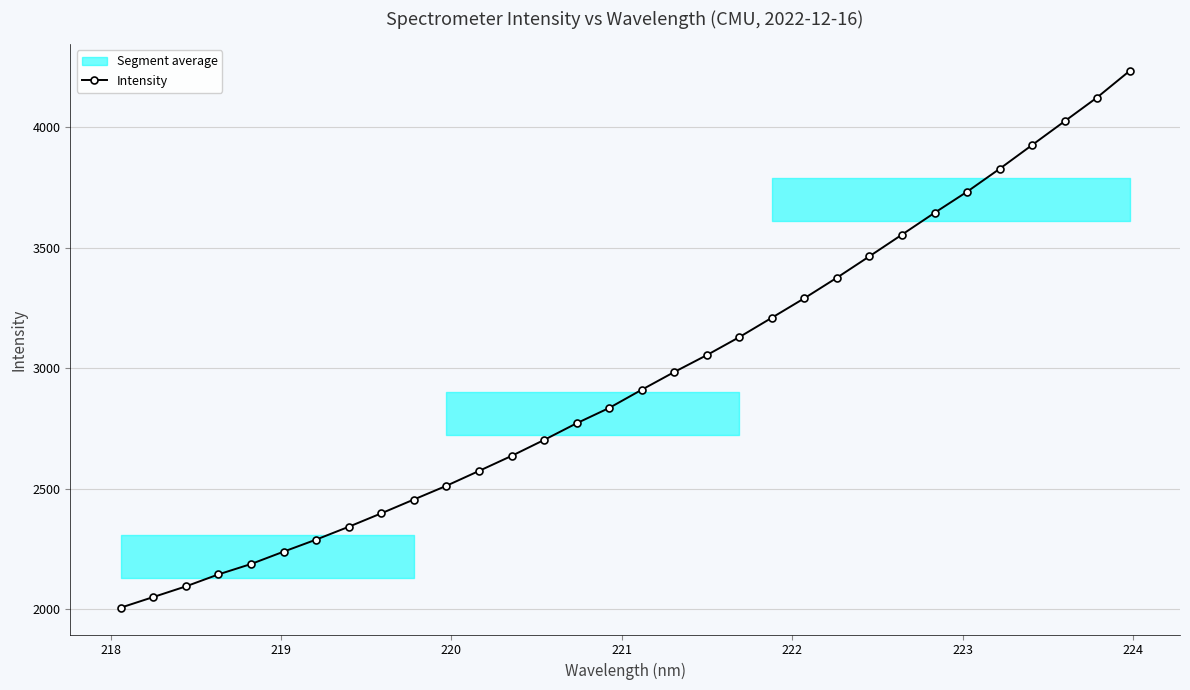

What is the value of the Intensity point at the 7th from the left?

2289.5